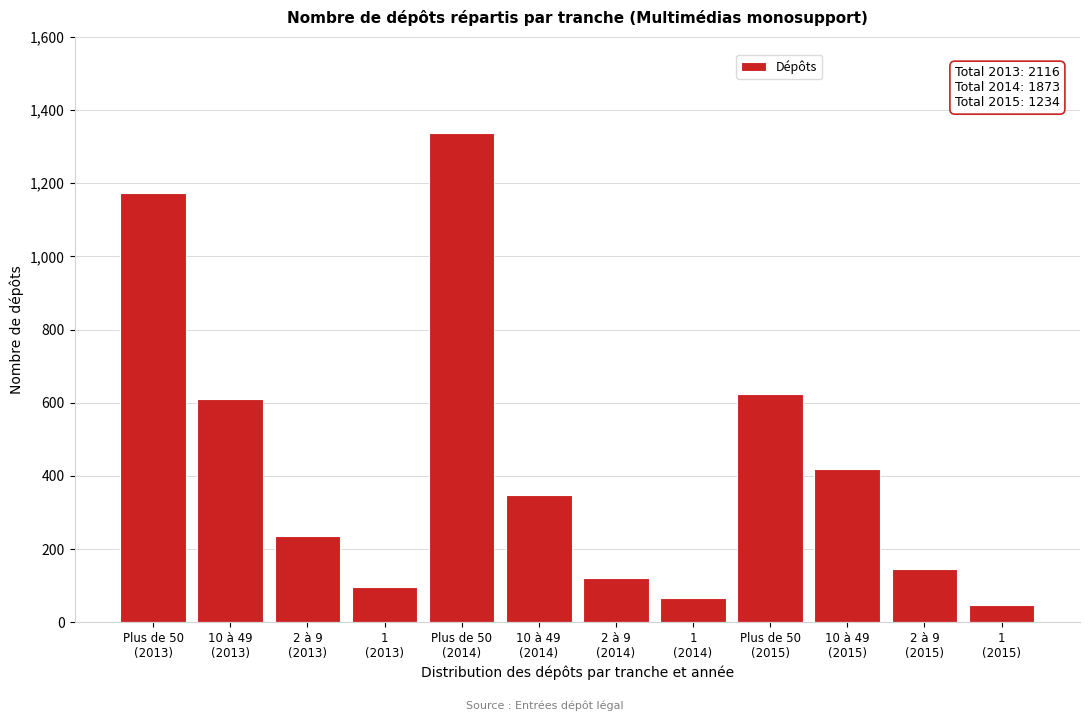

Reading left to right, transcribe all the data shown in this chart.

1174	610	237	95	1337	349	120	67	623	418	145	48